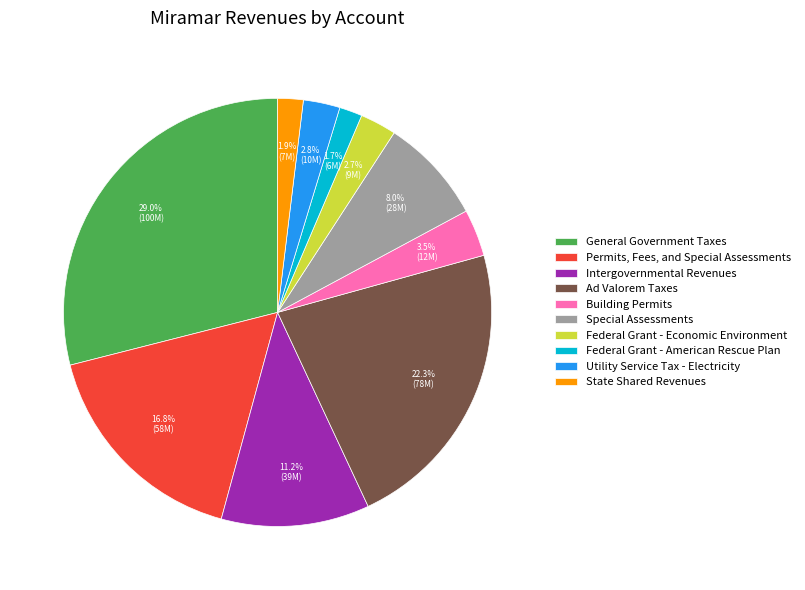

Does Utility Service Tax - Electricity represent more than half of the total?

No